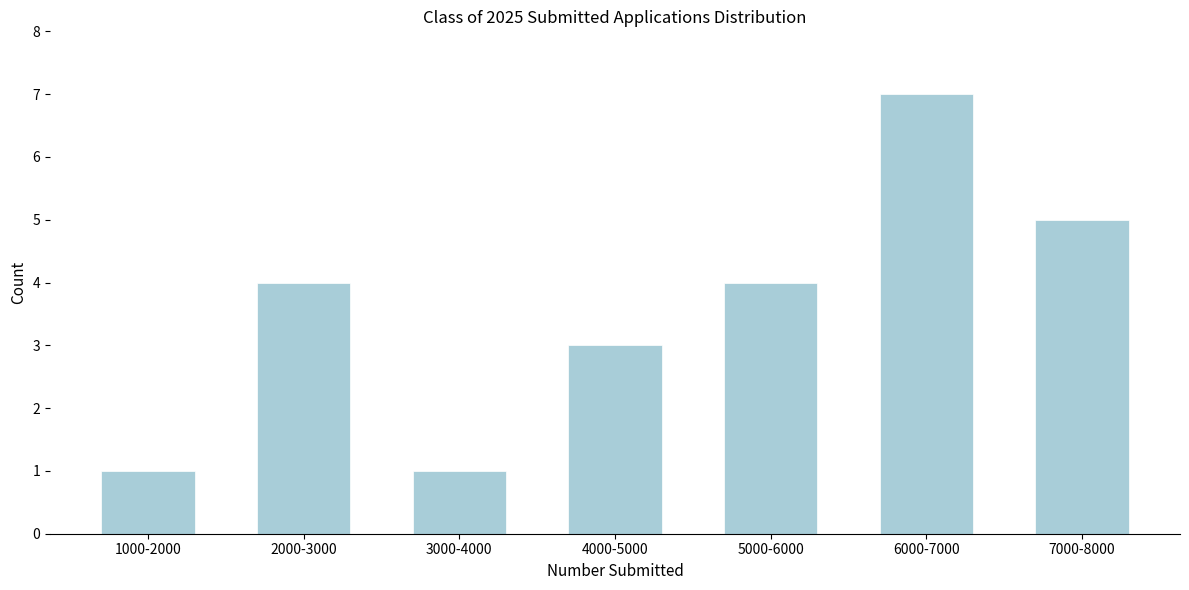

Reading right to left, list all the values displayed in this chart.

5	7	4	3	1	4	1